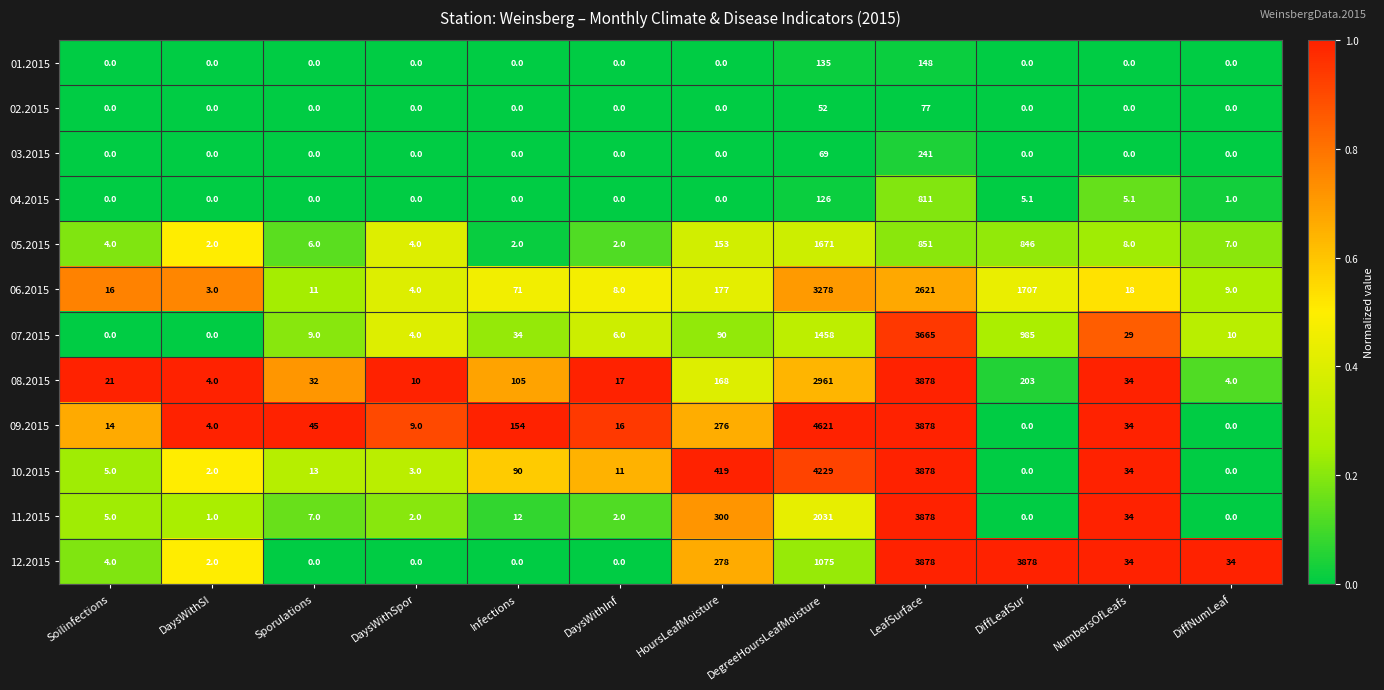

Which series changed the most between Sporulations and DegreeHoursLeafMoisture?

09.2015